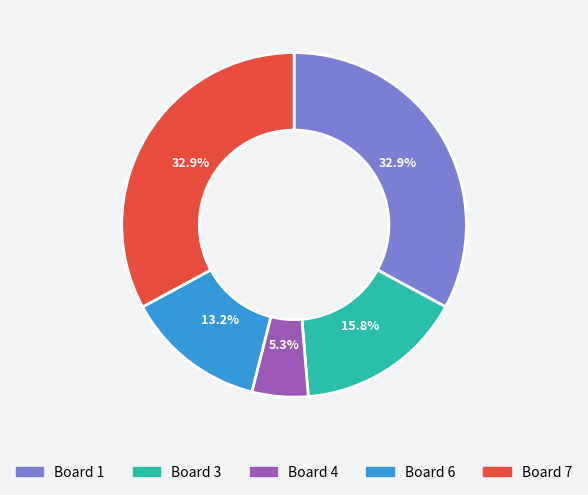

Which slice is the smallest?

Board 4